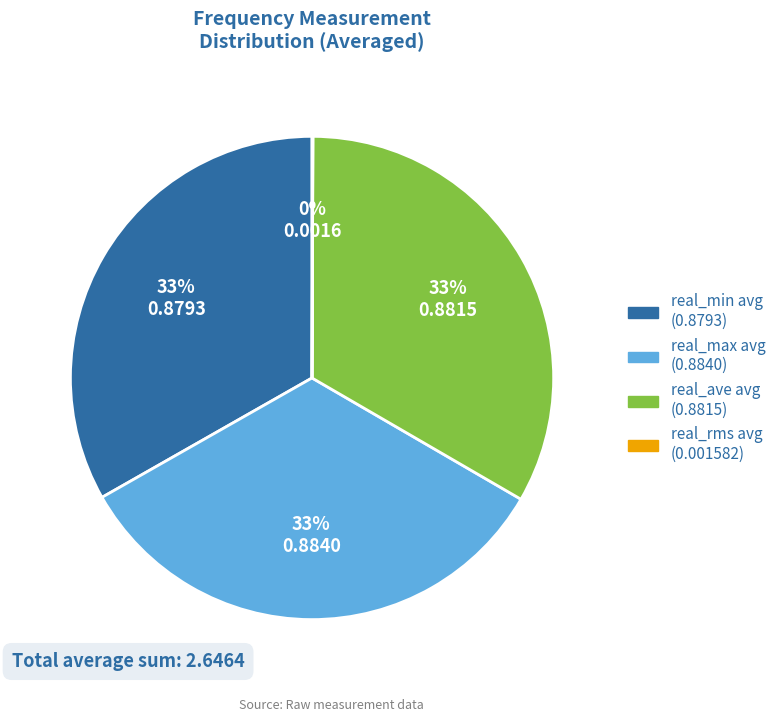

To the nearest percent, what is the combined percentage of real_ave avg and real_min avg?

67%